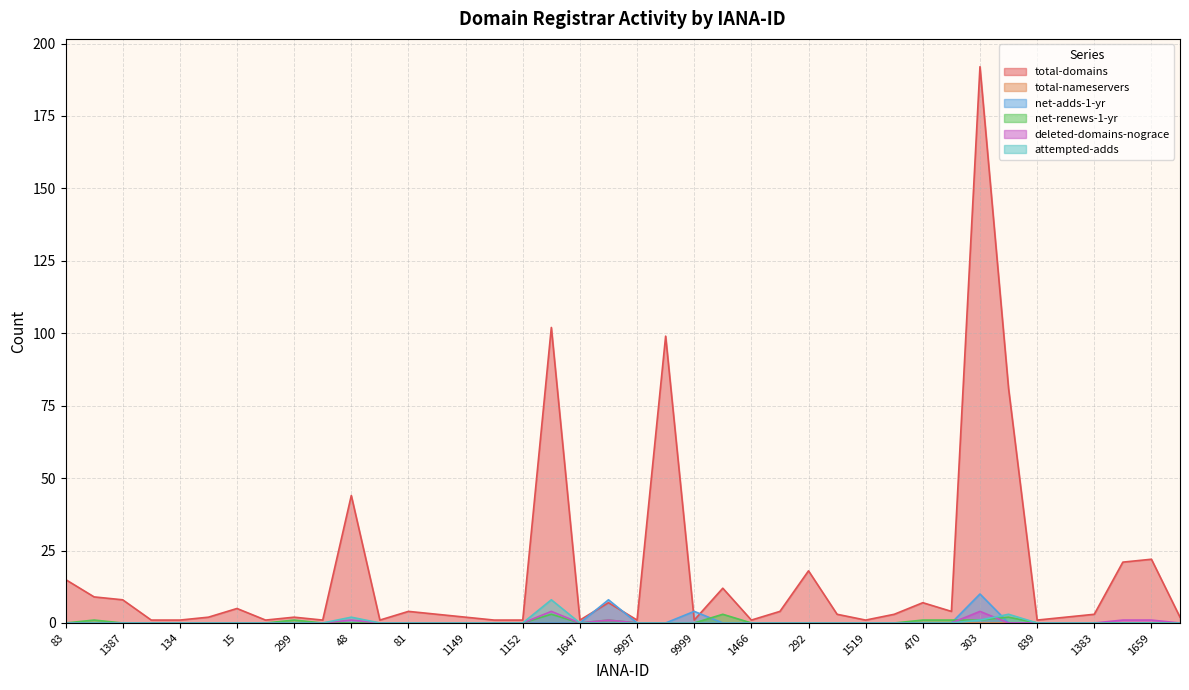

How many distinct data groups are displayed?

6